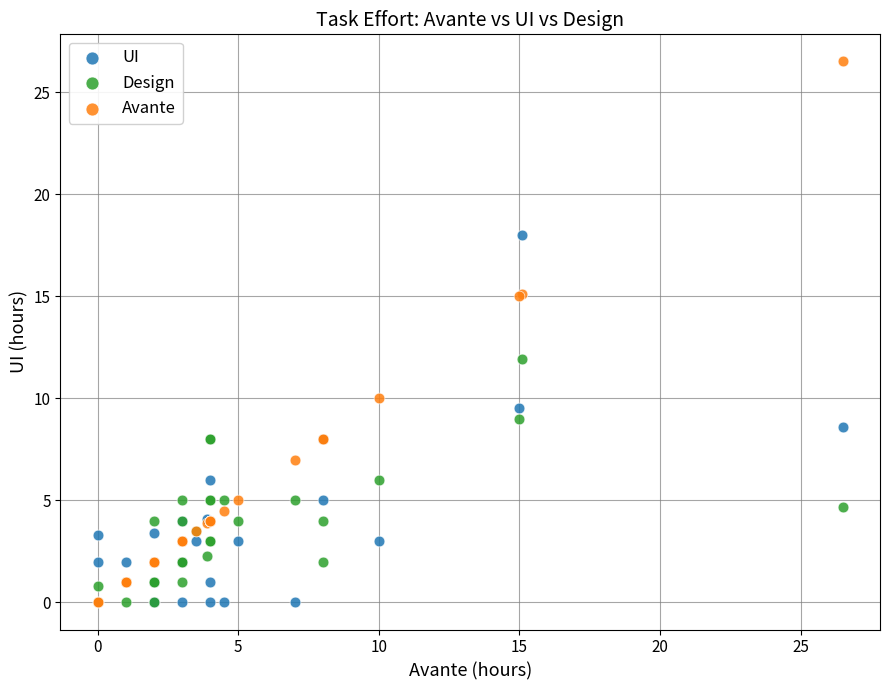

Across all series, what Y value is closest to 13?

11.9